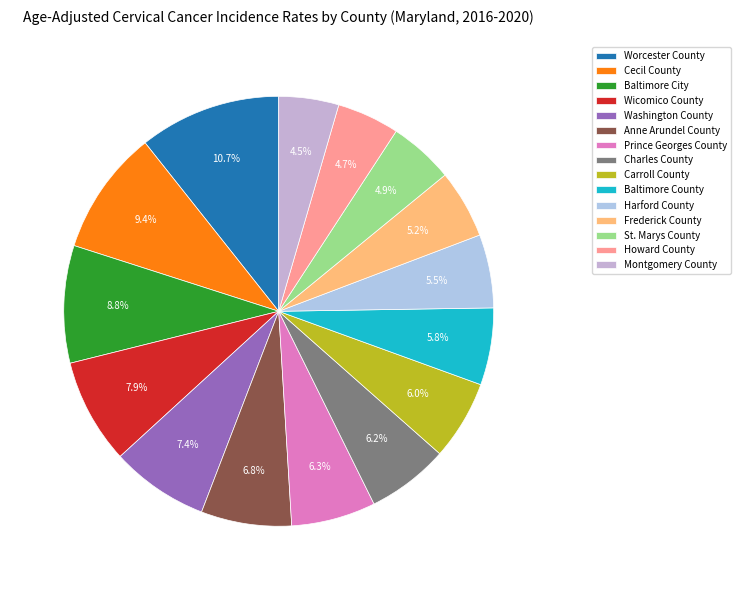

To the nearest percent, what is the difference between the Baltimore City and Harford County slice percentages?

3%